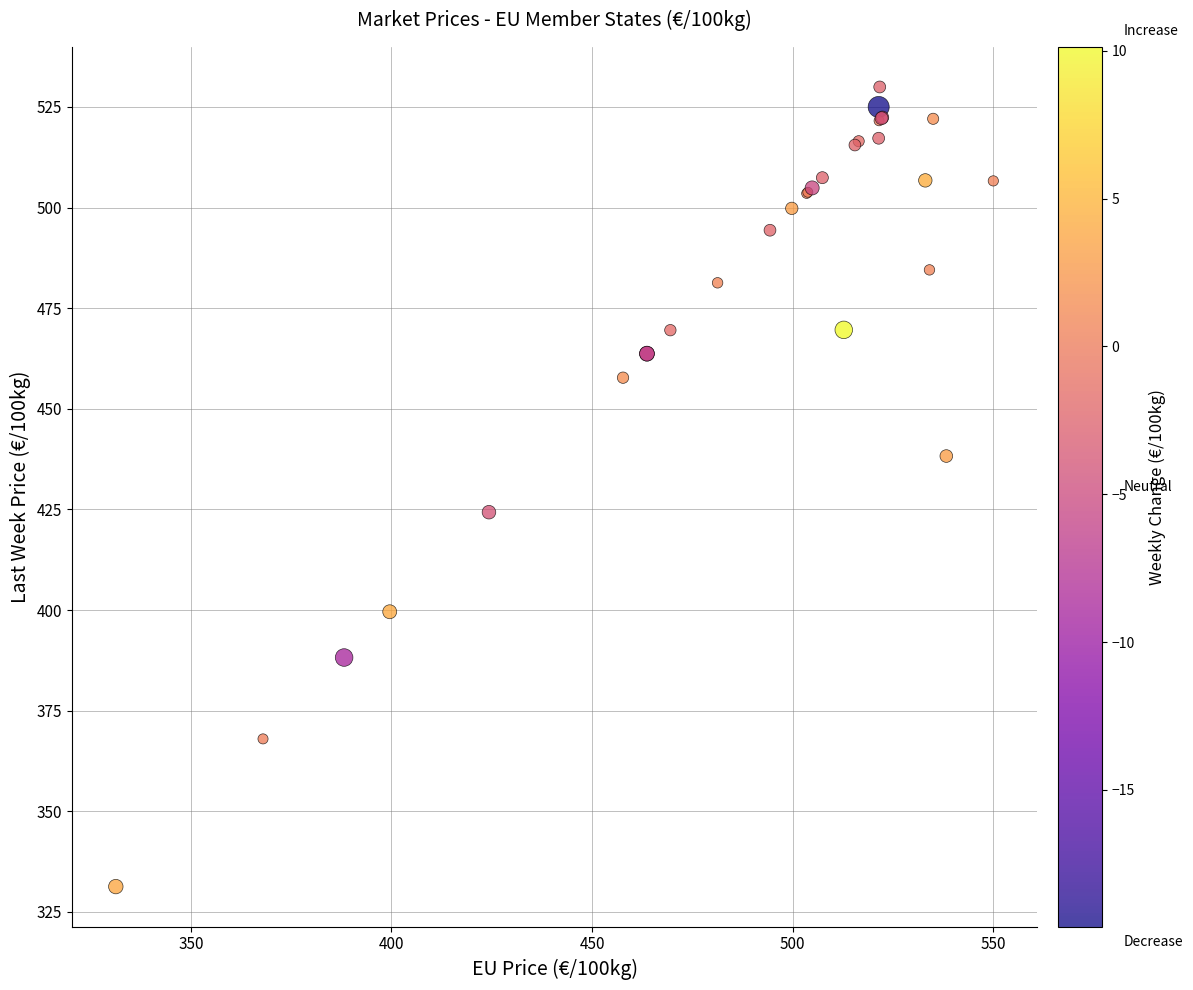

What Y value in the scatter plot is closest to 430?

424.3